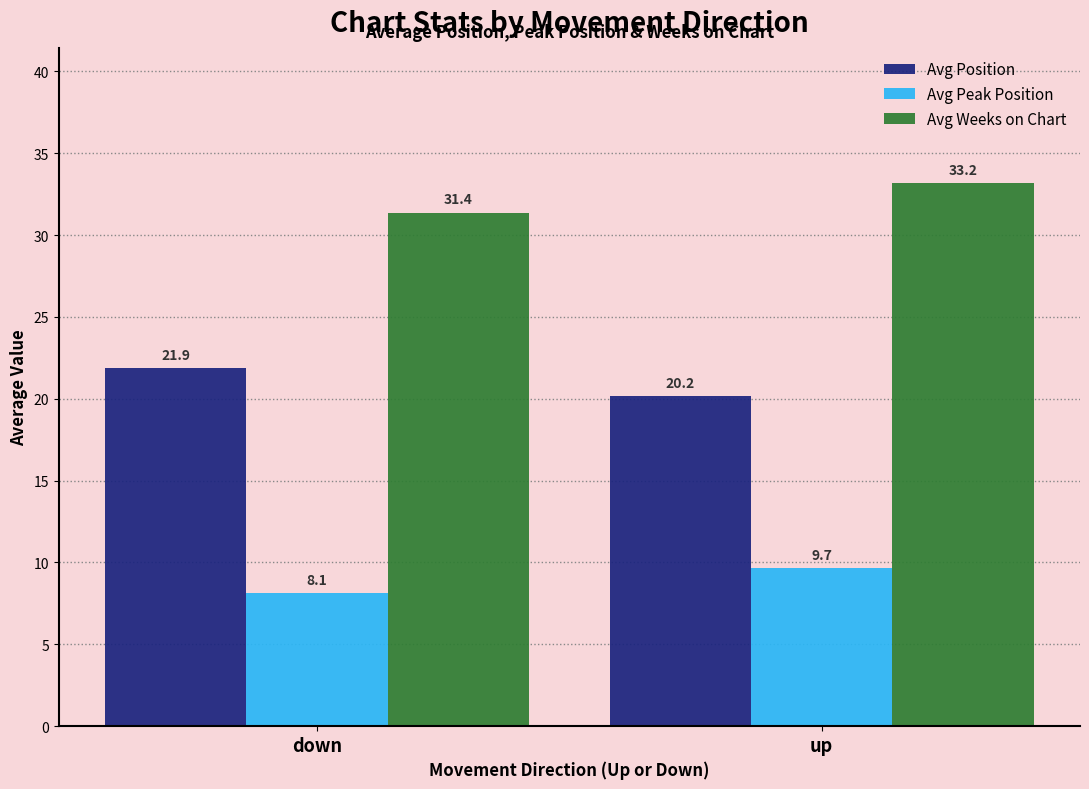

What is the sum of the Avg Position values at down and up?

42.0